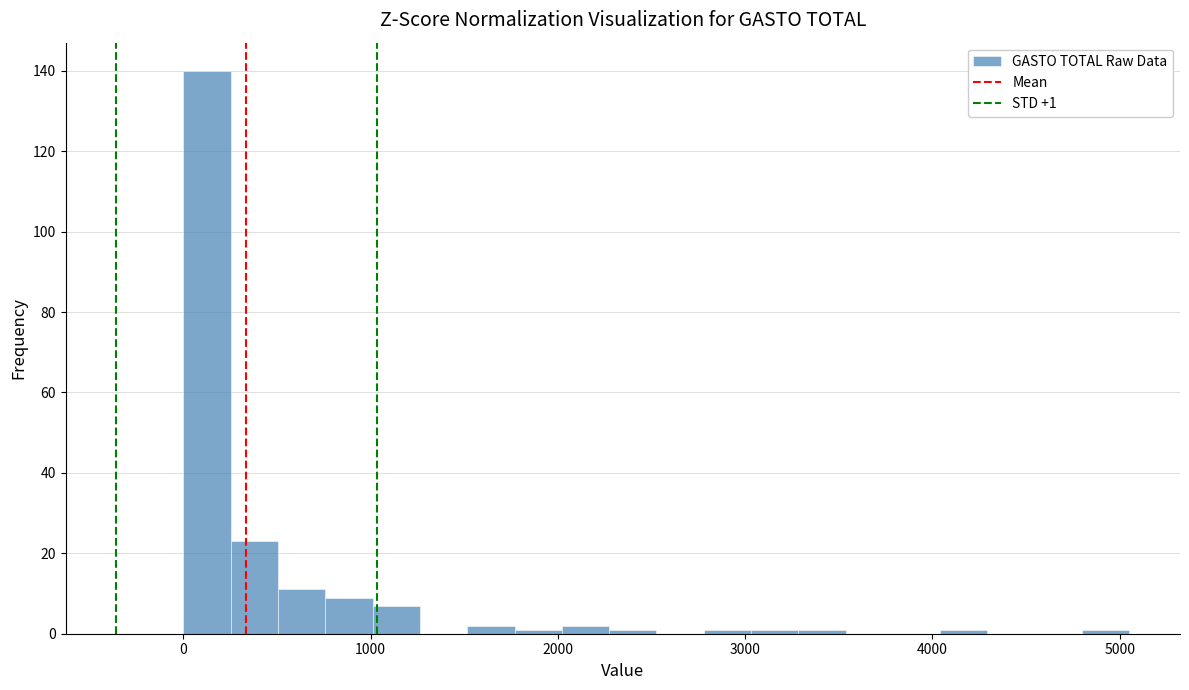

Read against the x-axis, roughly where is the centre of the tallest bar?

100